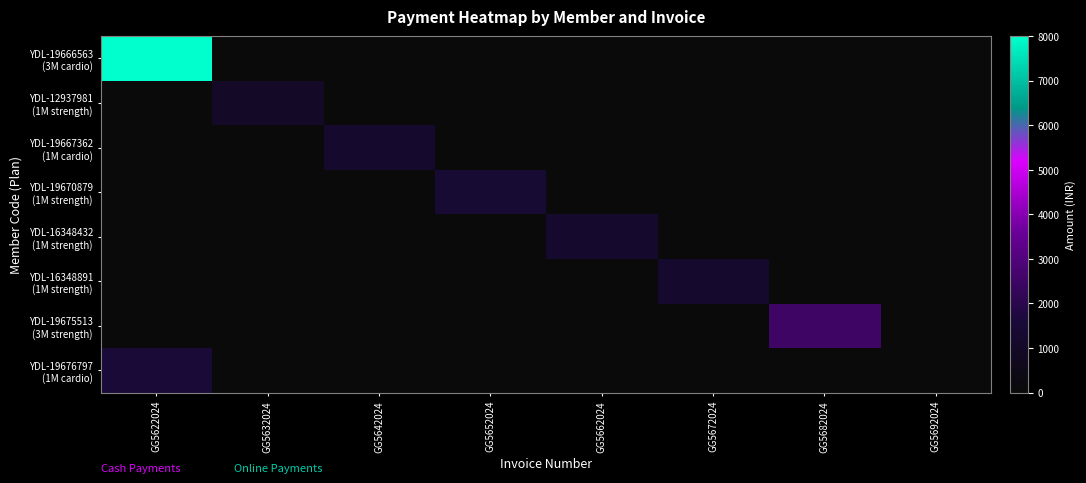

What is the total value across all series at GG5662024?

1200